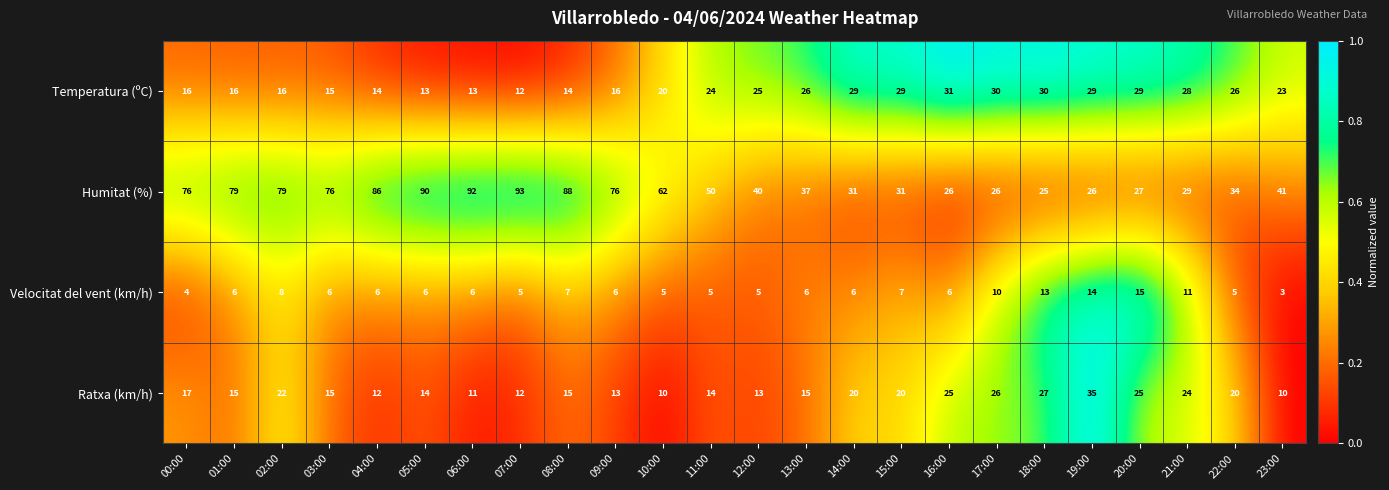

Which series has the largest total across all categories?

Humitat (%)